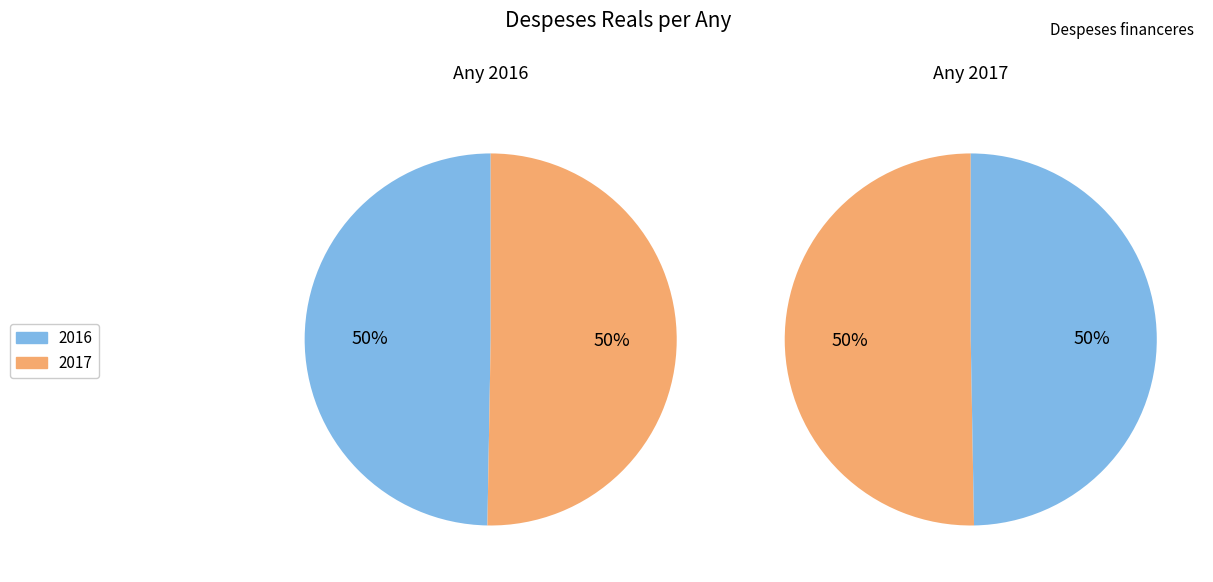

To the nearest percent, what is the combined percentage of 2017 and 2016?

100%